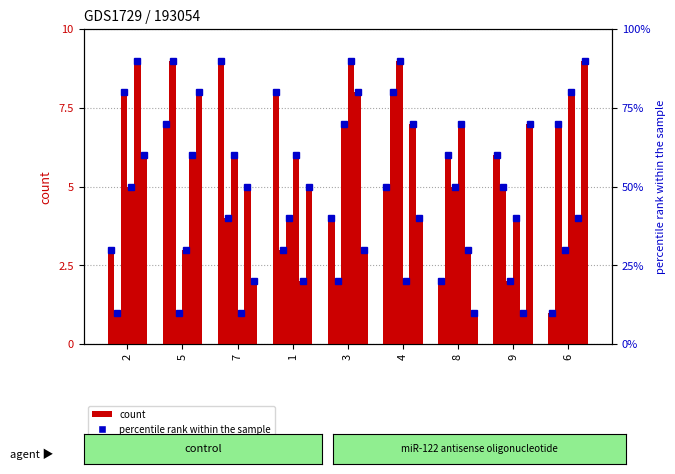

Is it true that col_2 equals 2 at 8?

False